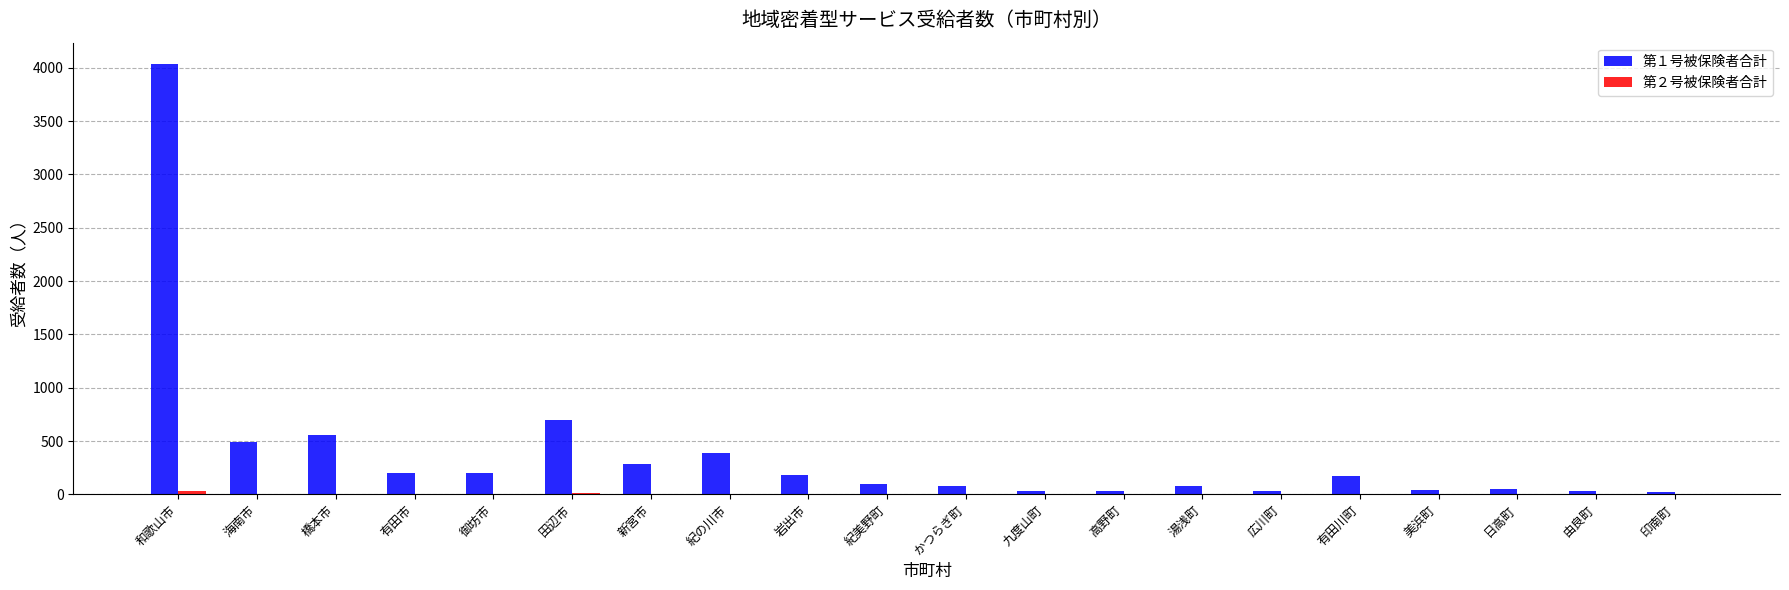

Which category has the highest value in the 第１号被保険者合計 series?

和歌山市